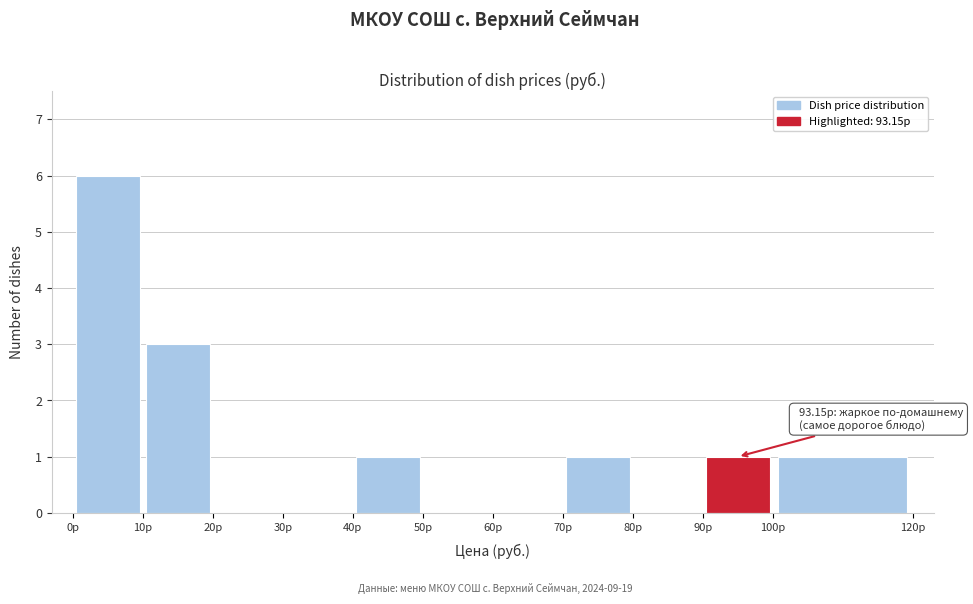

Over which range of the x-axis is the bar tallest?

0 to 10